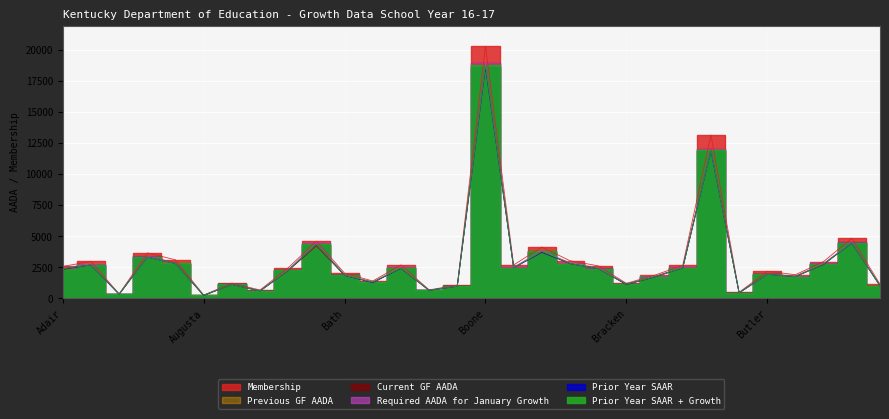

At Barbourville, list the series in order from smallest to largest.

Prior Year SAAR, Prior Year SAAR + Growth, Required AADA for January Growth, Previous GF AADA, Current GF AADA, Membership